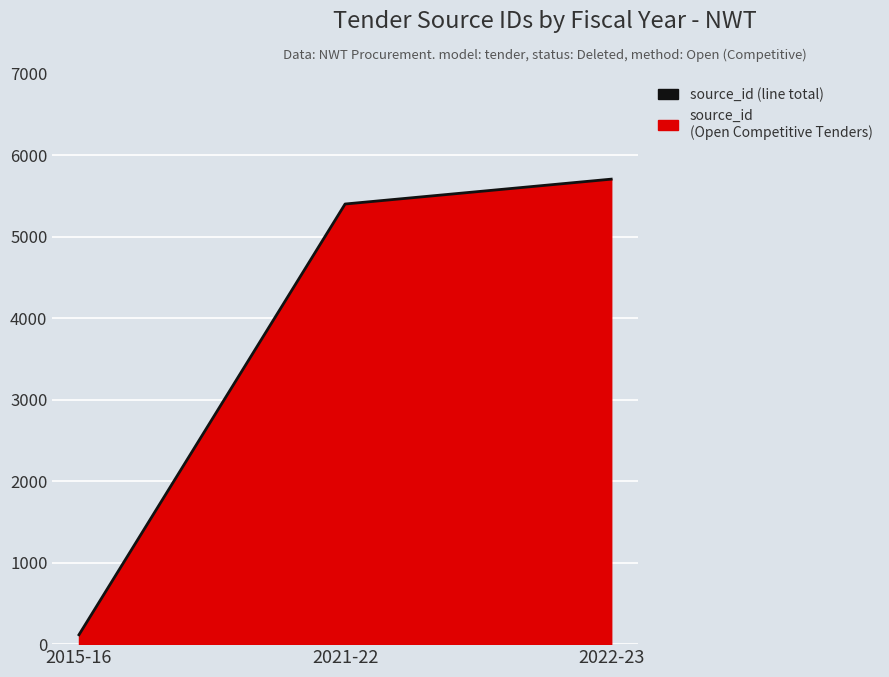

Rank the categories by value from highest to lowest.

2022-23, 2021-22, 2015-16